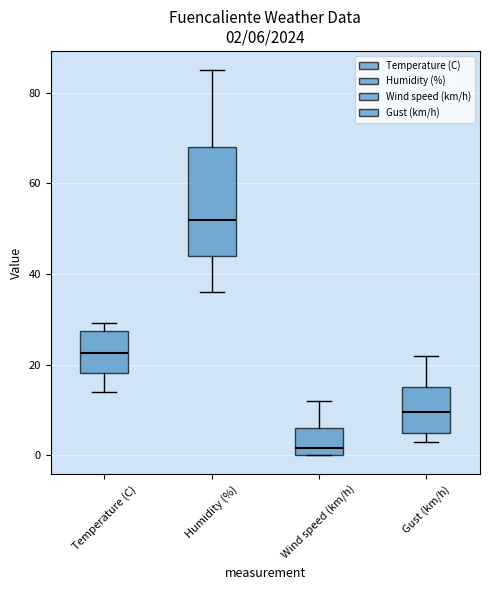

Which box has the lowest median line?

Wind speed (km/h)